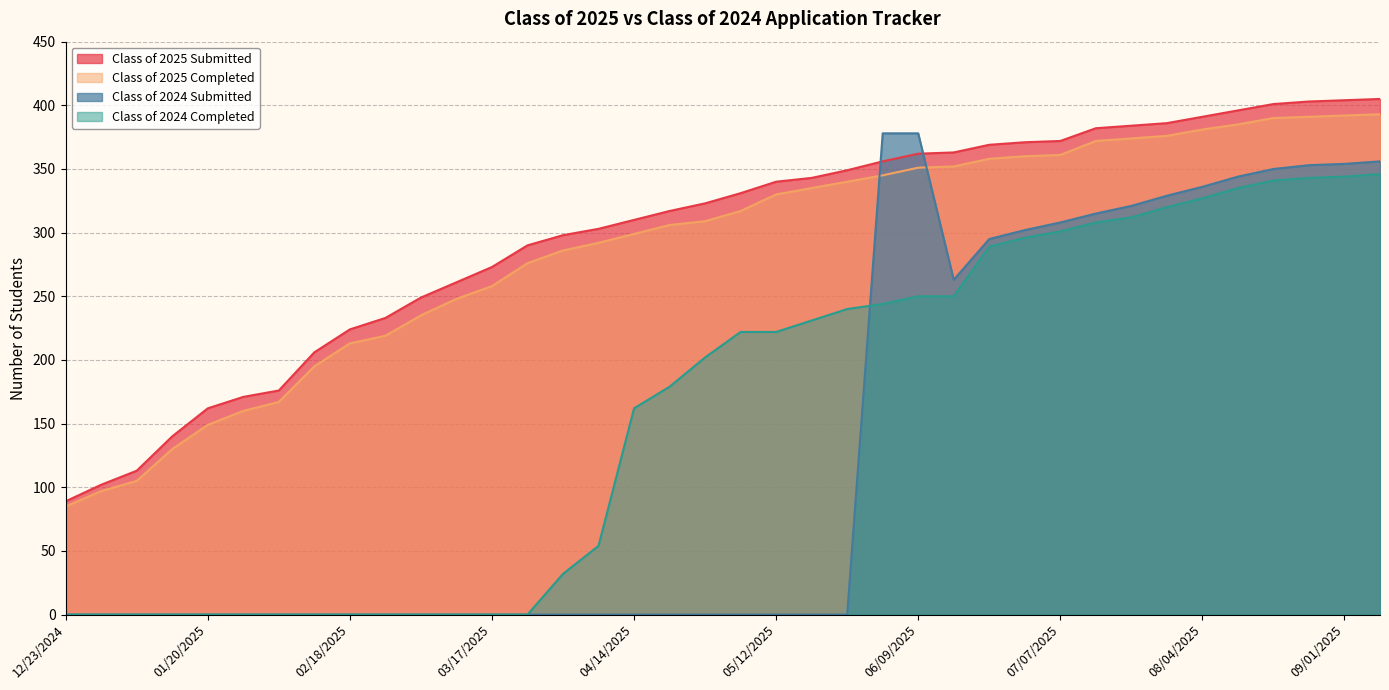

Count the number of data series in this chart.

4